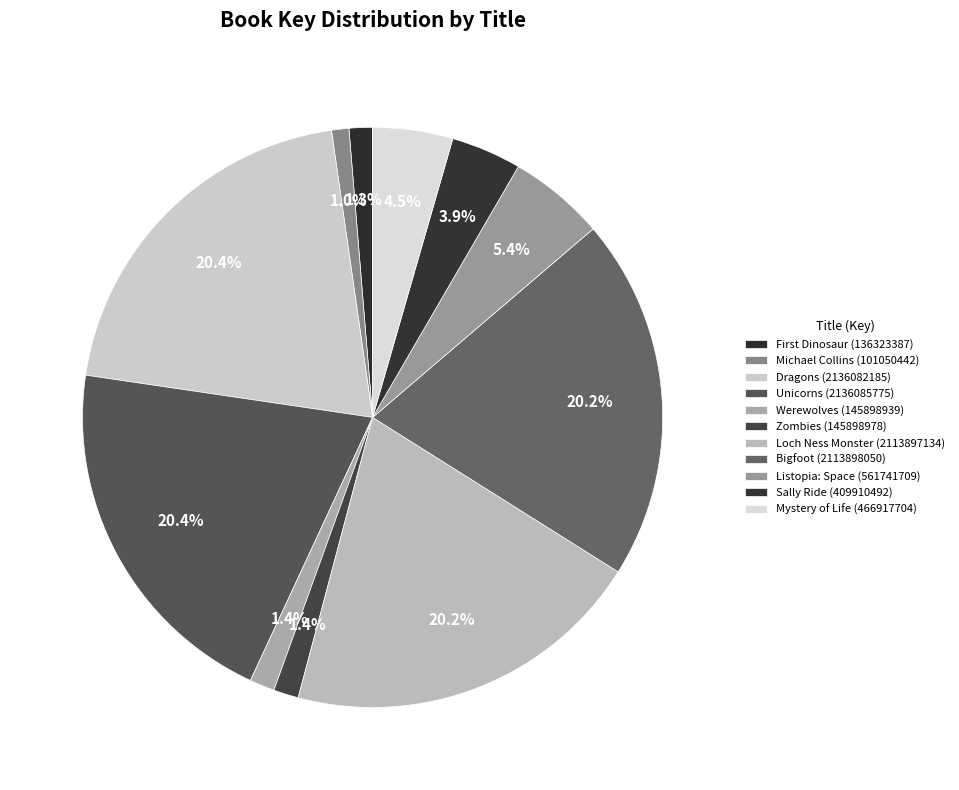

Does Loch Ness Monster represent more than half of the total?

No